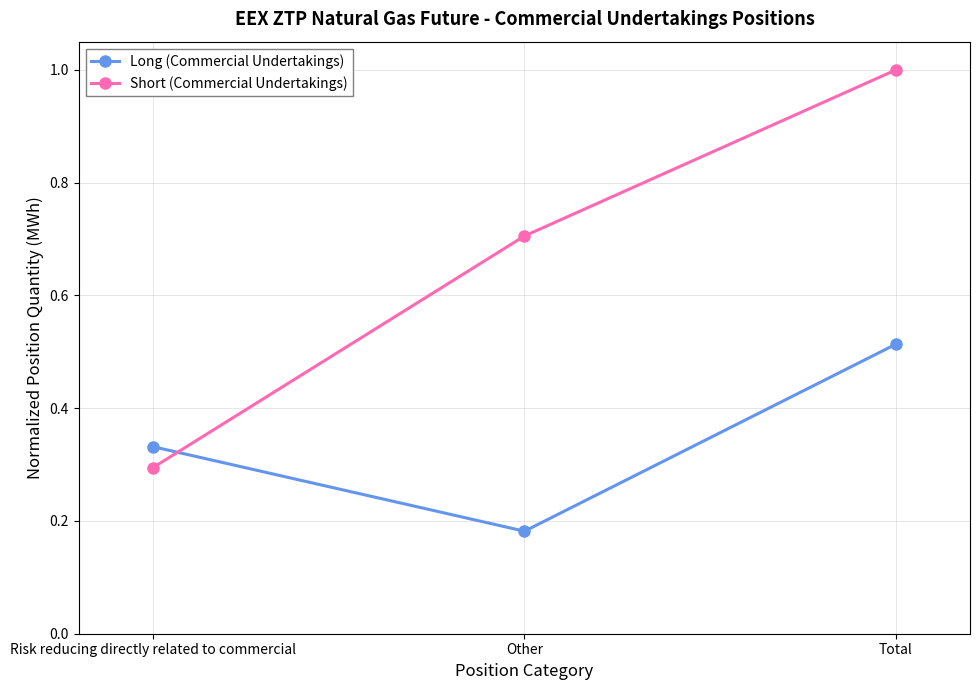

Rank the categories by Short (Commercial Undertakings) value from highest to lowest.

Total, Other, Risk reducing directly related to commercial